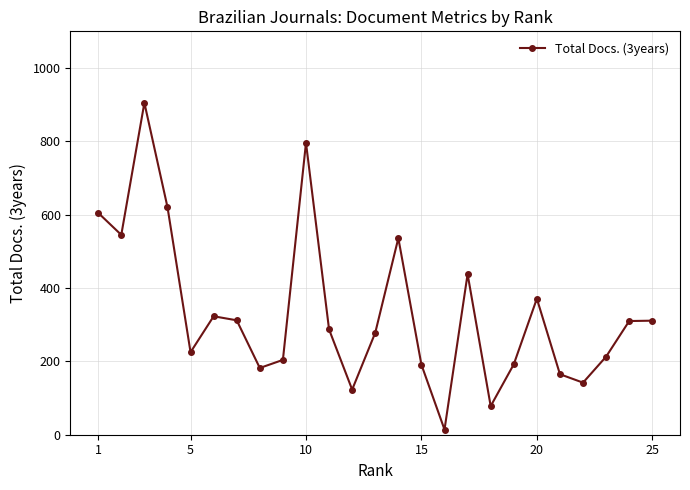

What is the maximum value shown in the chart?

905